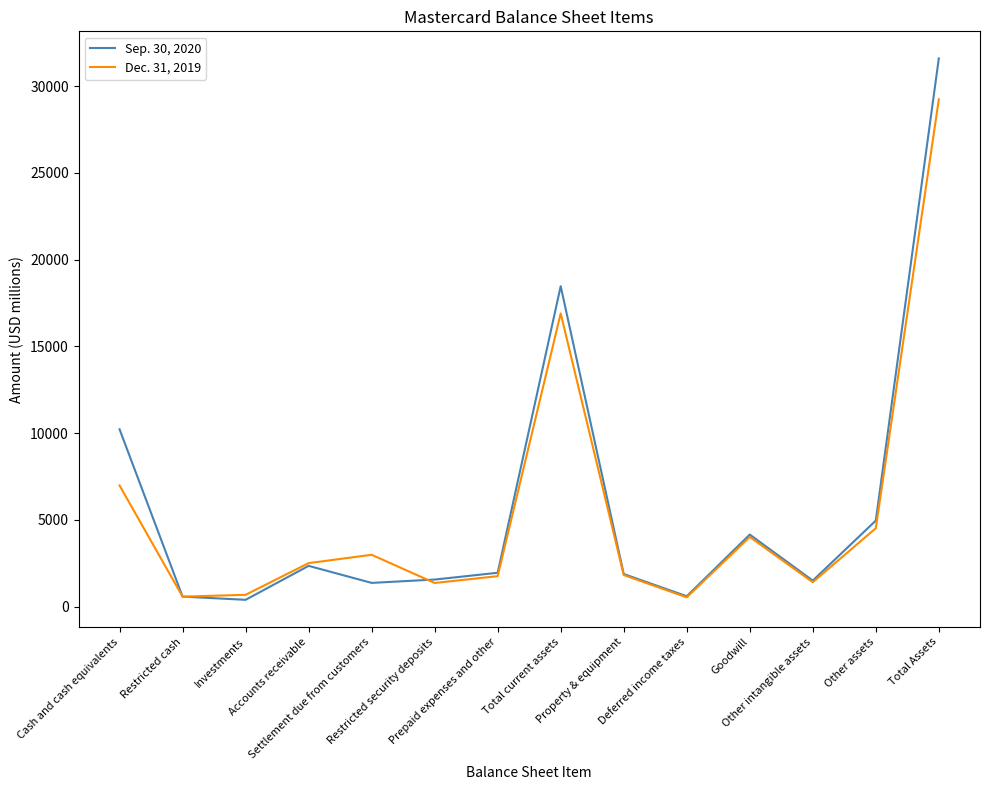

What is the greatest value displayed?

31594